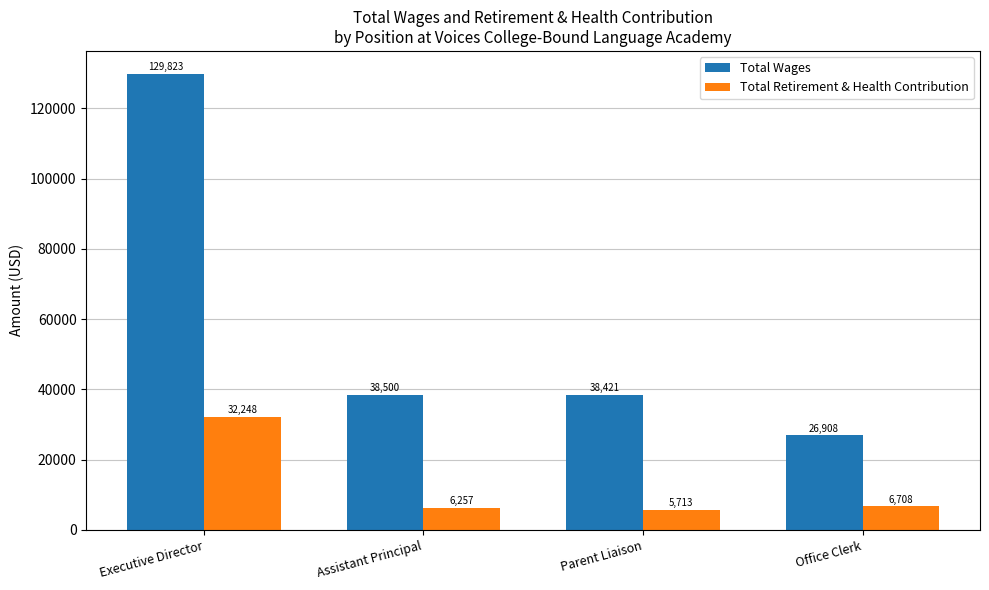

What is the label of the 4th bar from the left?

Office Clerk